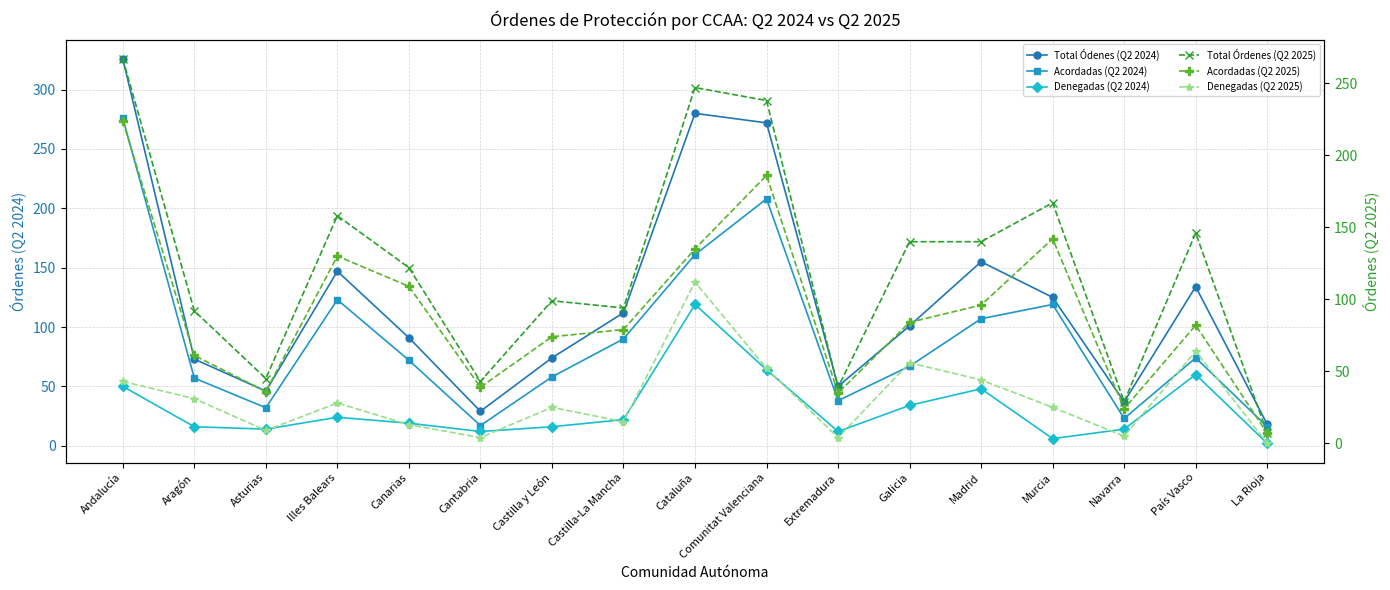

At how many categories does at least one series exceed 136?

8